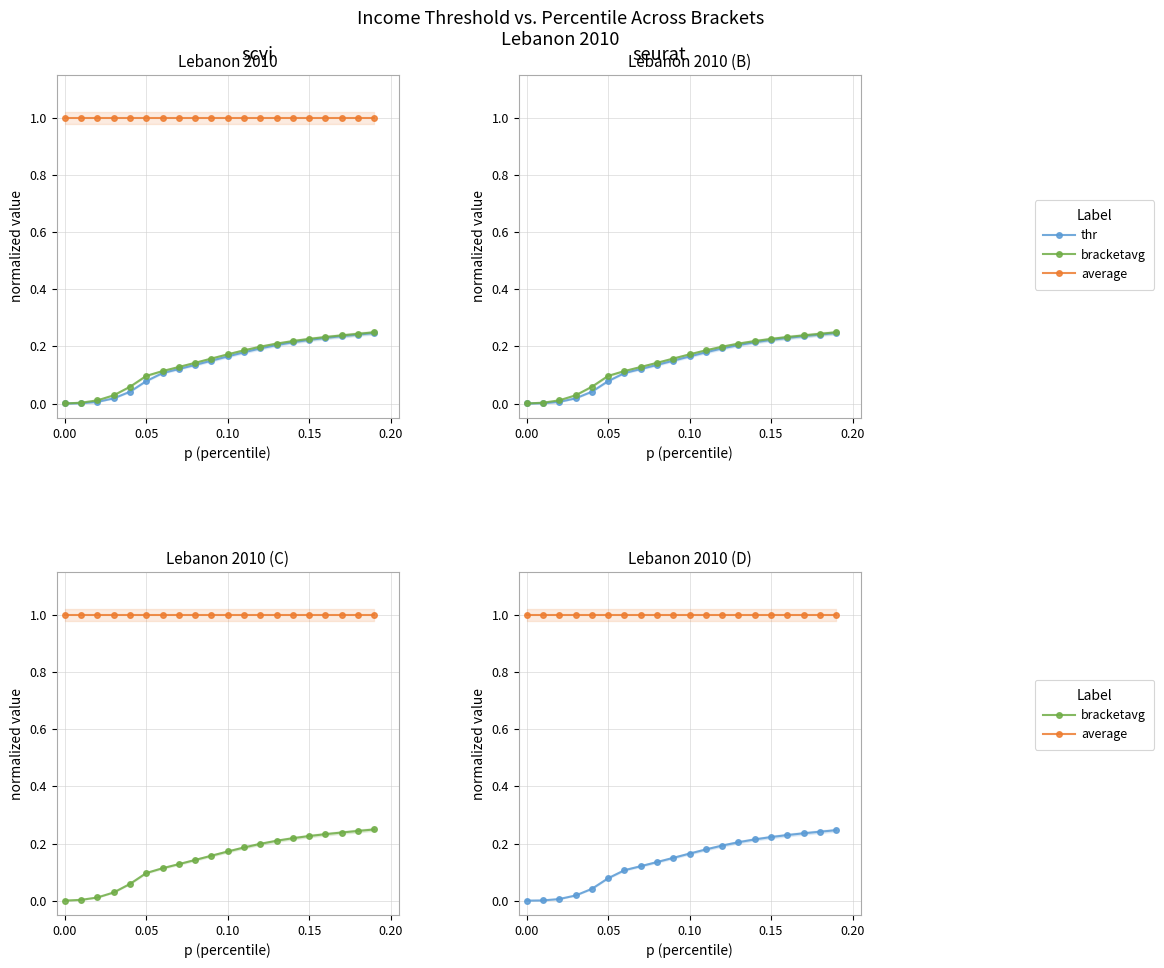

List the series in order of their peak value, highest first.

average, bracketavg, thr